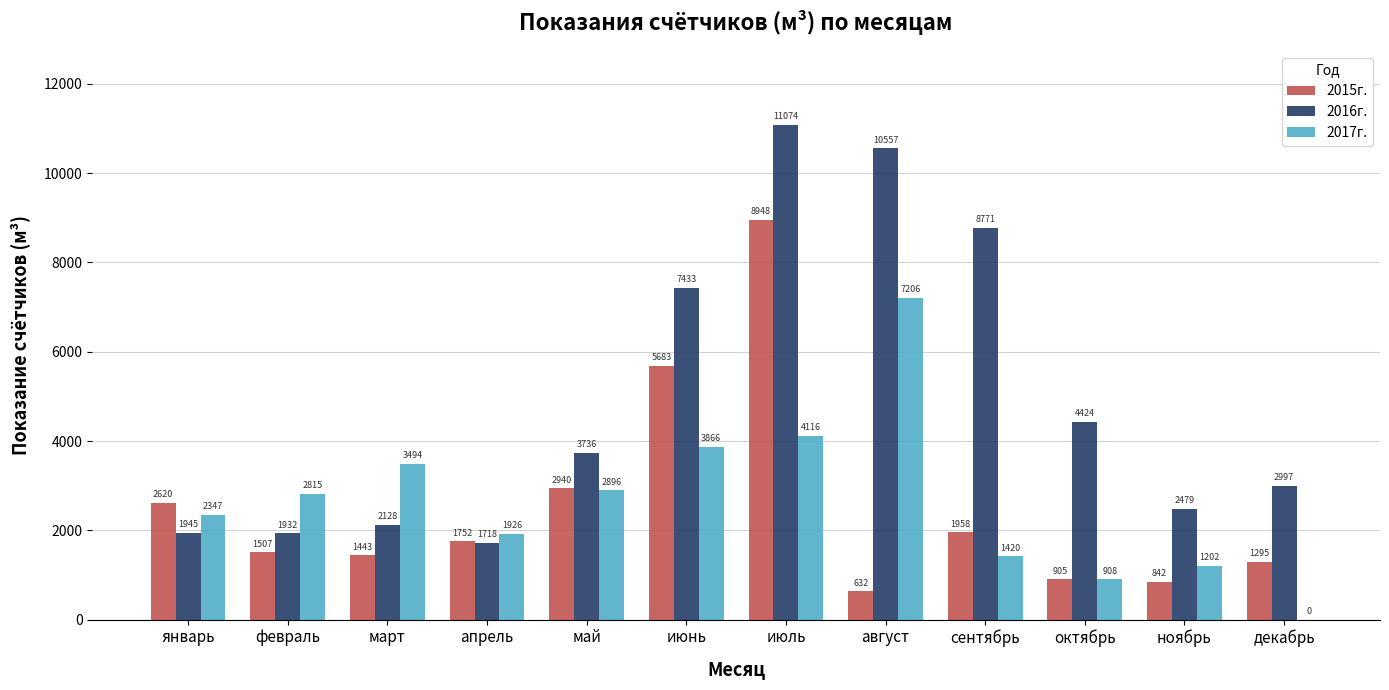

What is the approximate value of 2015г. at январь?

2620